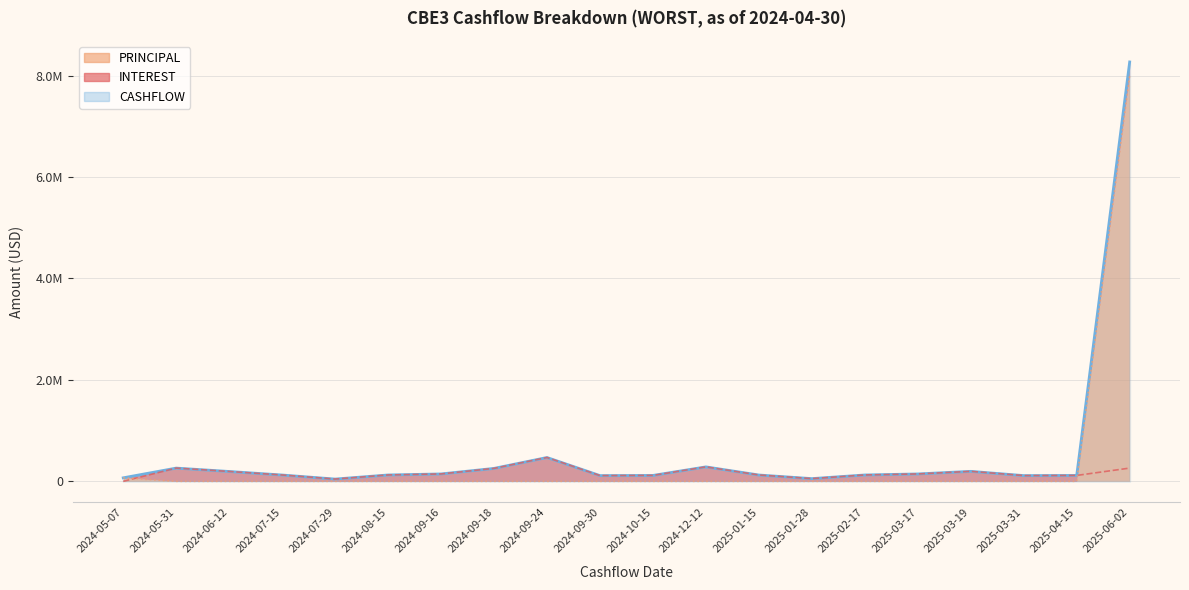

Reading left to right, list all the values displayed in this chart.

INTEREST: 2024-05-07=0.0	2024-05-31=261092.0	2024-06-12=194278.1	2024-07-15=124560.5	2024-07-29=44711.4	2024-08-15=125489.2	2024-09-16=145534.4	2024-09-18=254956.4	2024-09-24=469802.6	2024-09-30=113133.3	2024-10-15=116340.3	2024-12-12=284899.6	2025-01-15=124560.5	2025-01-28=53536.0	2025-02-17=125489.2	2025-03-17=145534.4	2025-03-19=196776.3	2025-03-31=113133.3	2025-04-15=116340.3	2025-06-02=261092.0
PRINCIPAL: 2024-05-07=69062.5	2024-05-31=0.0	2024-06-12=0.0	2024-07-15=0.0	2024-07-29=0.0	2024-08-15=0.0	2024-09-16=0.0	2024-09-18=0.0	2024-09-24=0.0	2024-09-30=0.0	2024-10-15=0.0	2024-12-12=0.0	2025-01-15=0.0	2025-01-28=0.0	2025-02-17=0.0	2025-03-17=0.0	2025-03-19=0.0	2025-03-31=0.0	2025-04-15=0.0	2025-06-02=8007991.7
CASHFLOW: 2024-05-07=69062.5	2024-05-31=261092.0	2024-06-12=194278.1	2024-07-15=124560.5	2024-07-29=44711.4	2024-08-15=125489.2	2024-09-16=145534.4	2024-09-18=254956.4	2024-09-24=469802.6	2024-09-30=113133.3	2024-10-15=116340.3	2024-12-12=284899.6	2025-01-15=124560.5	2025-01-28=53536.0	2025-02-17=125489.2	2025-03-17=145534.4	2025-03-19=196776.3	2025-03-31=113133.3	2025-04-15=116340.3	2025-06-02=8269083.7